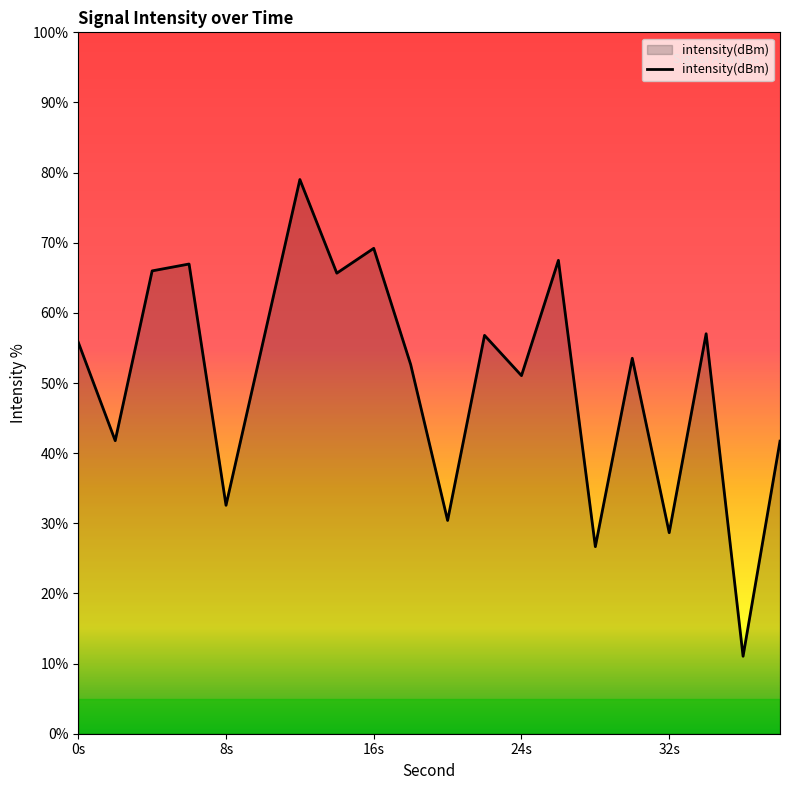

What is the difference between the maximum and second lowest values?

52.3